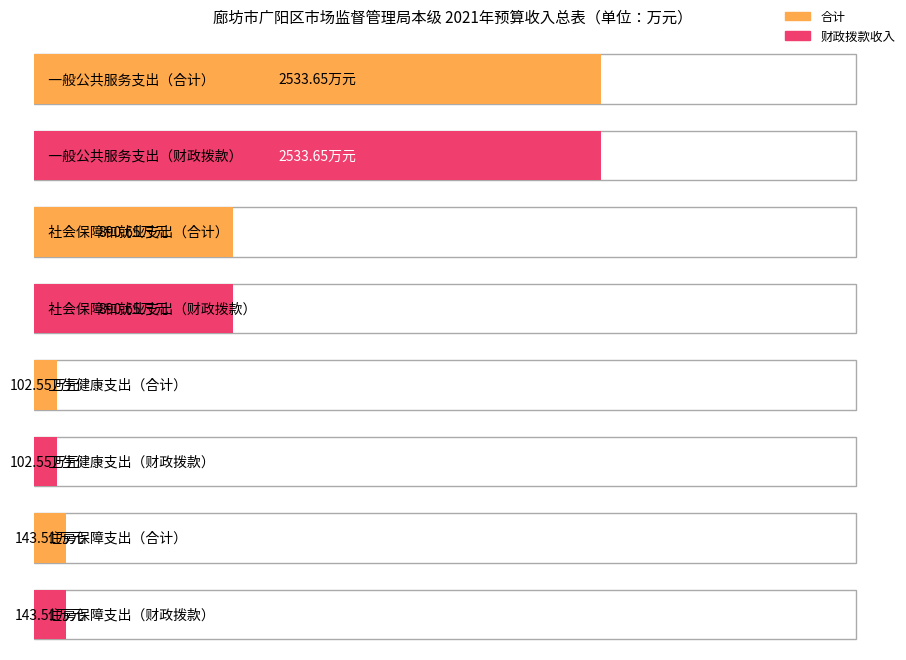

Which series has the largest total across all categories?

合计